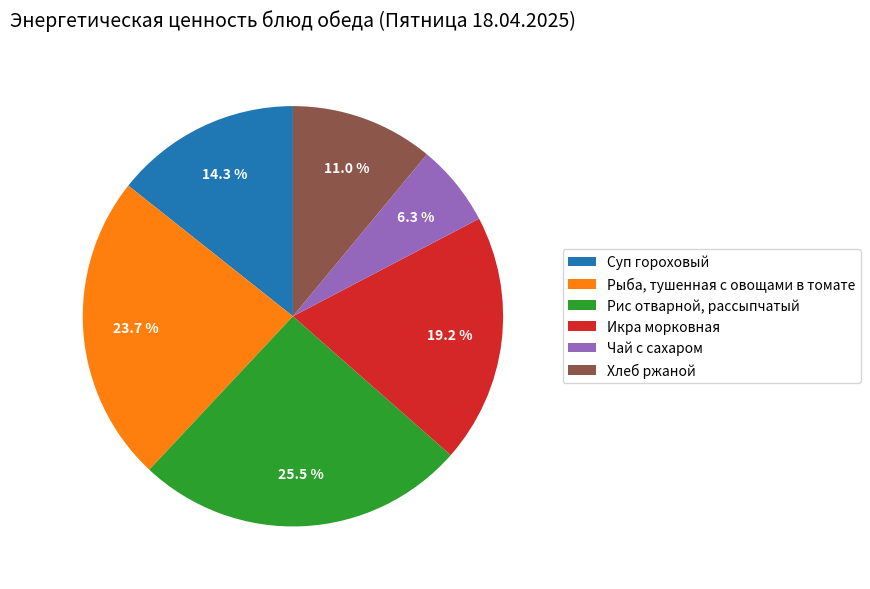

To the nearest percent, what is the difference between the Рис отварной, рассыпчатый and Рыба, тушенная с овощами в томате slice percentages?

2%